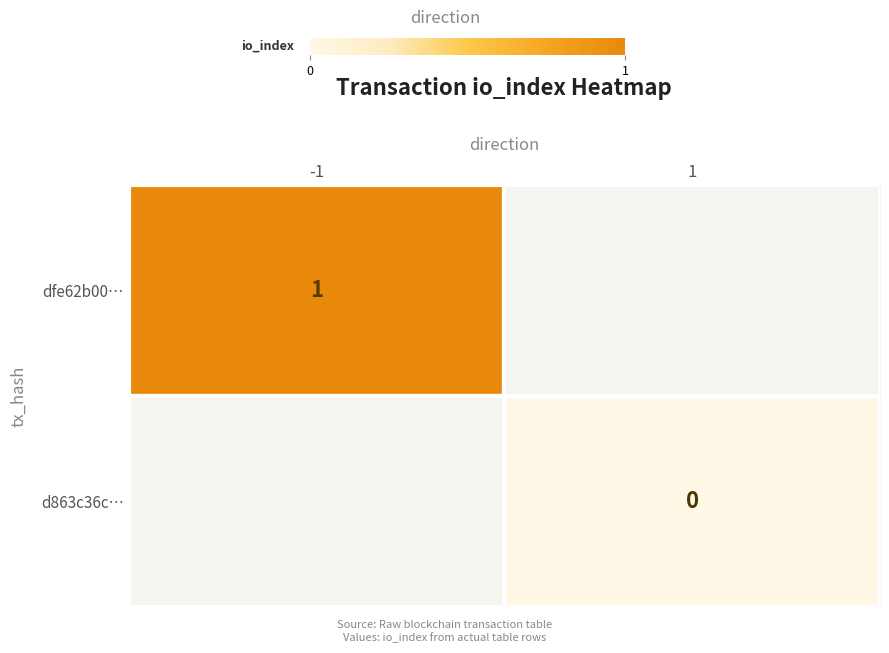

The value of dfe62b00… at -1 is 2. True or false?

False